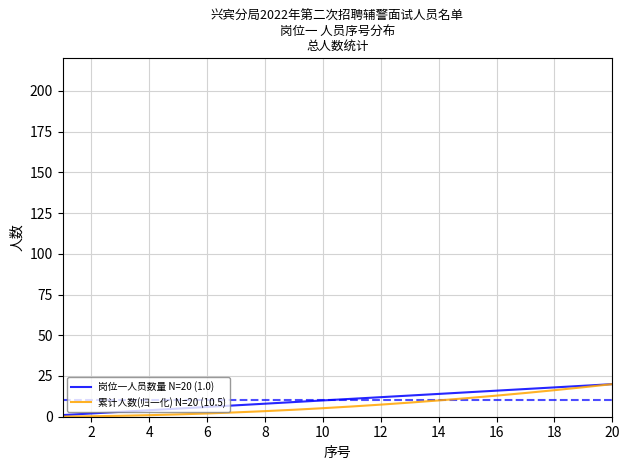

What is the highest value of the 累计人数(归一化) N=20 (10.5) series?

20.0